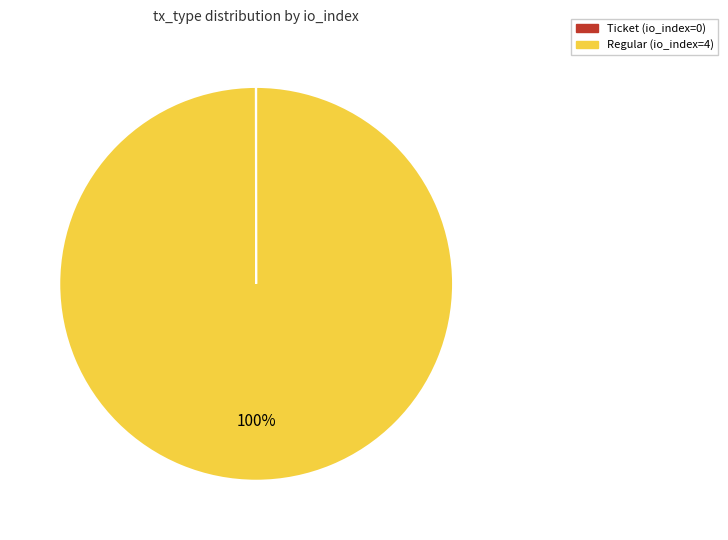

Does Regular account for over 50% of the chart?

Yes